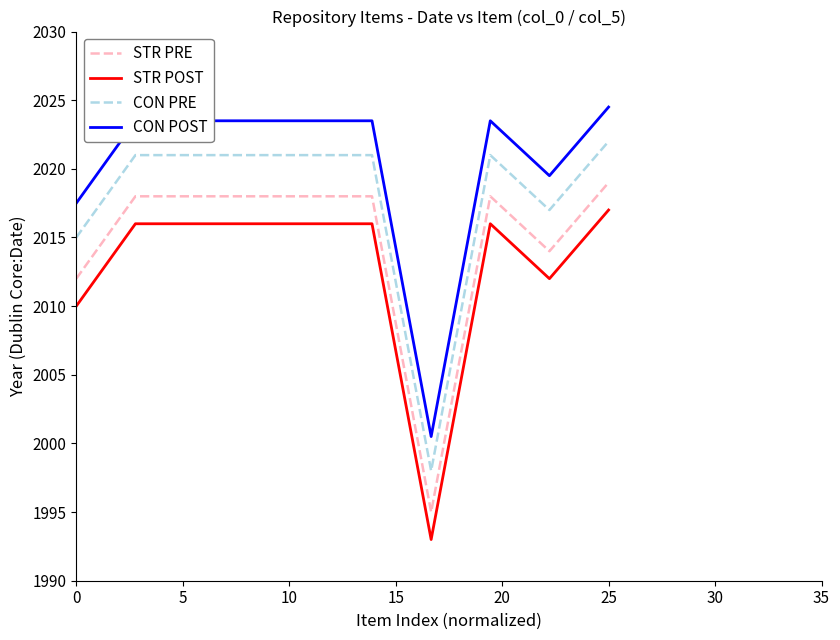

What is the sum of all STR PRE values?

20148.0